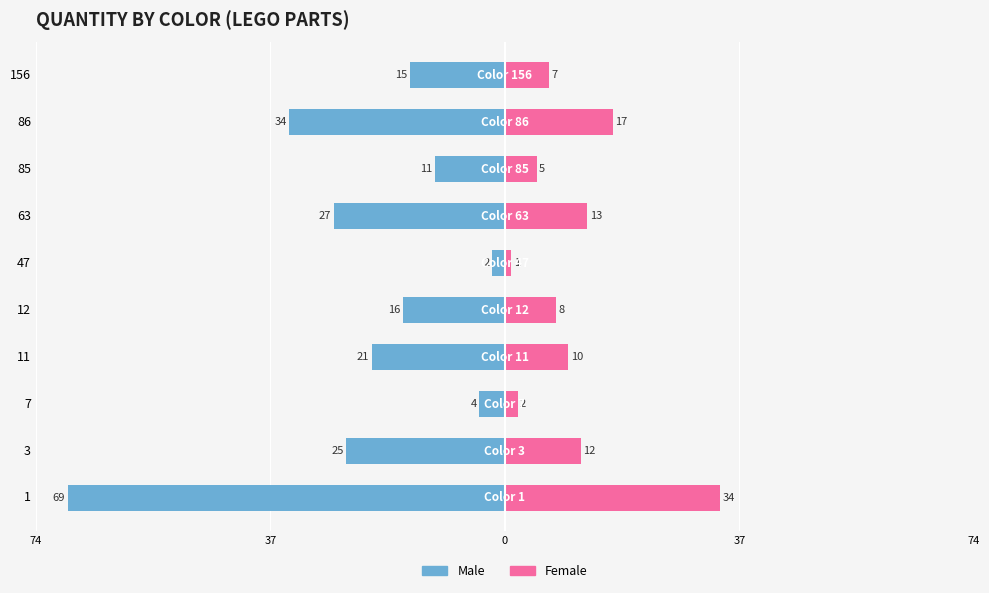

Is the value of Male at 12 greater than the value of Female at 47?

No